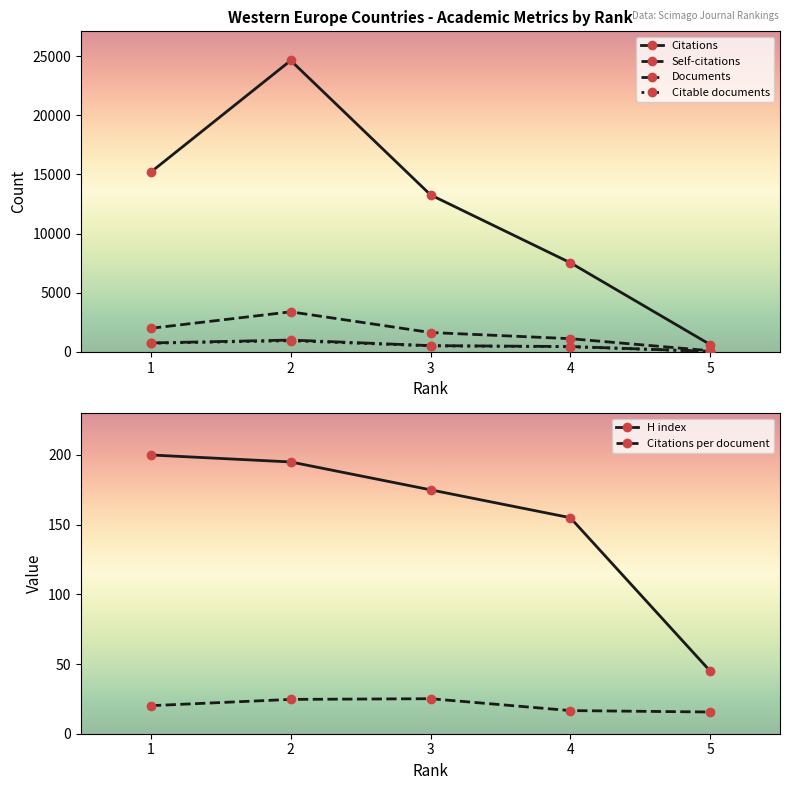

List the series in order of their peak value, highest first.

Citations, Self-citations, Documents, Citable documents, H index, Citations per document